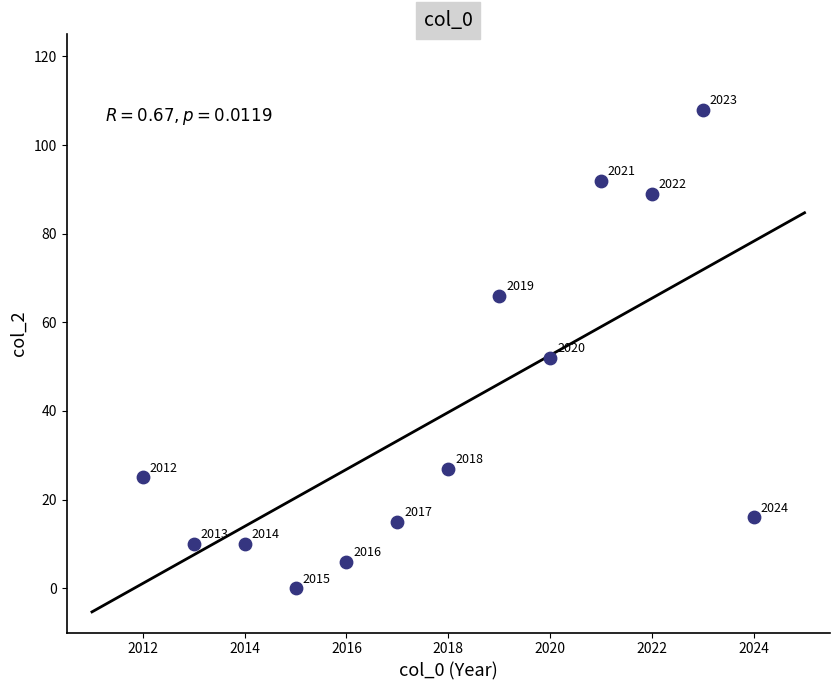

What is the range of X values (max minus min)?

12